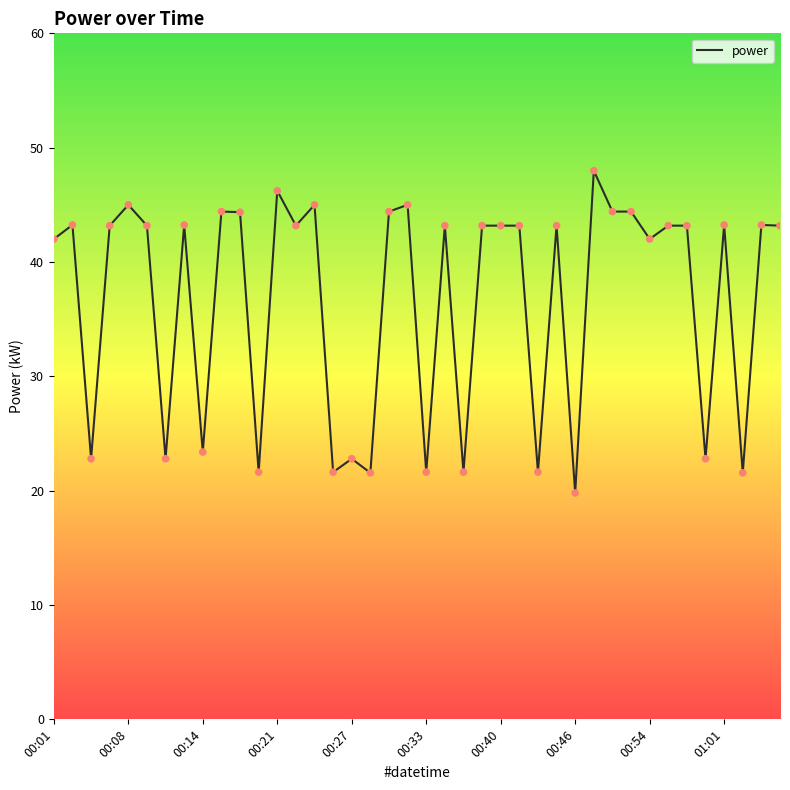

What is the difference between the maximum and minimum values?

28.2